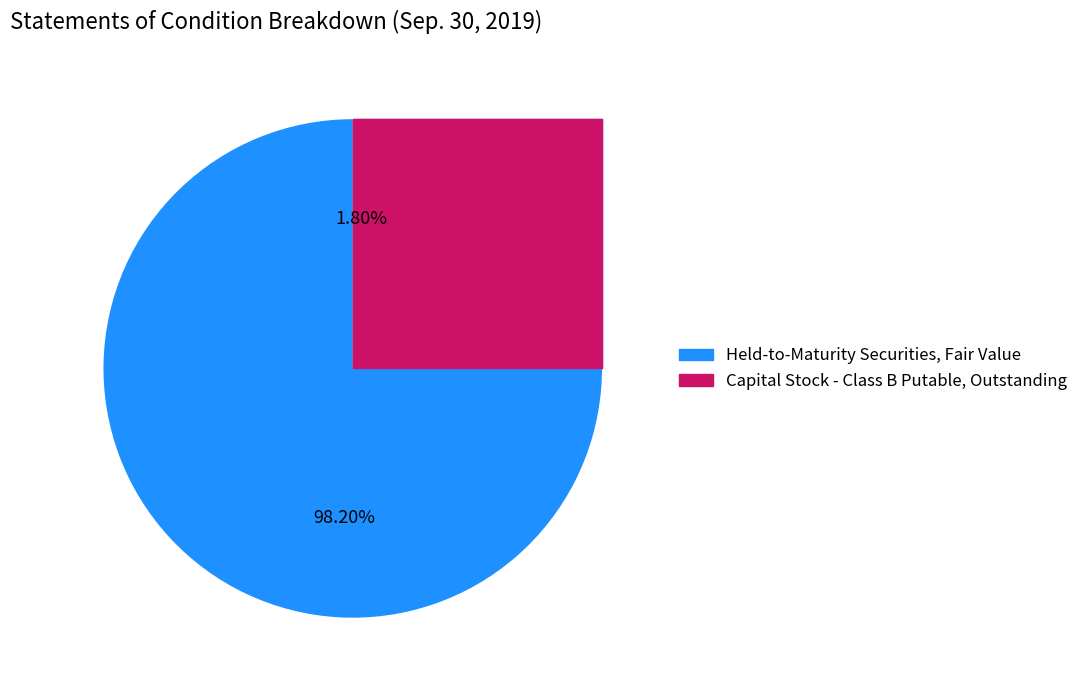

Do Capital Stock - Class B Putable, Shares Outstanding and Held-to-Maturity Securities, Fair Value together represent more than half of the pie?

Yes